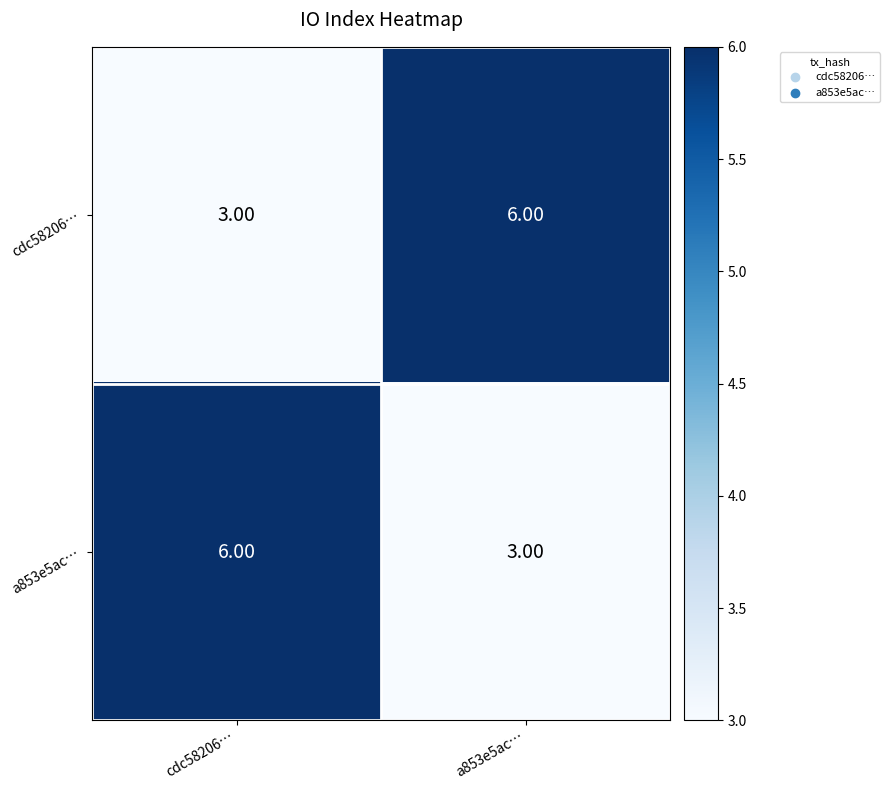

At a853e5ac…, list the series in order from smallest to largest.

a853e5ac…, cdc58206…